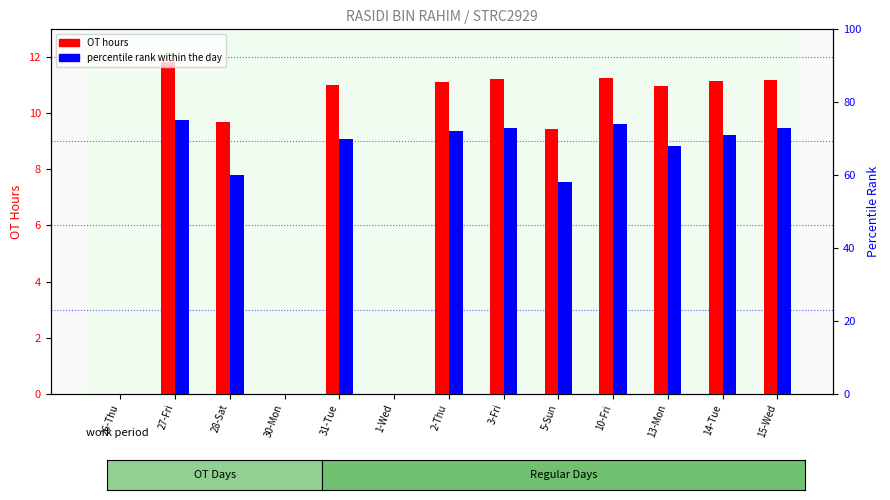

Which category has the lowest value in the percentile rank within the day series?

26-Thu